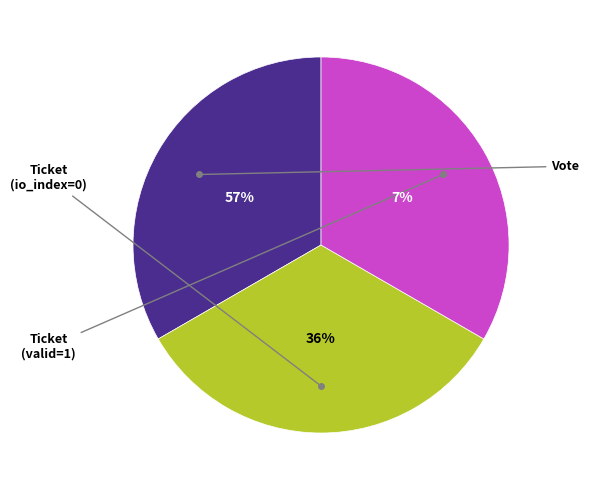

Between Vote (direction=-1) and Ticket (valid=1), which is larger?

Vote (direction=-1)